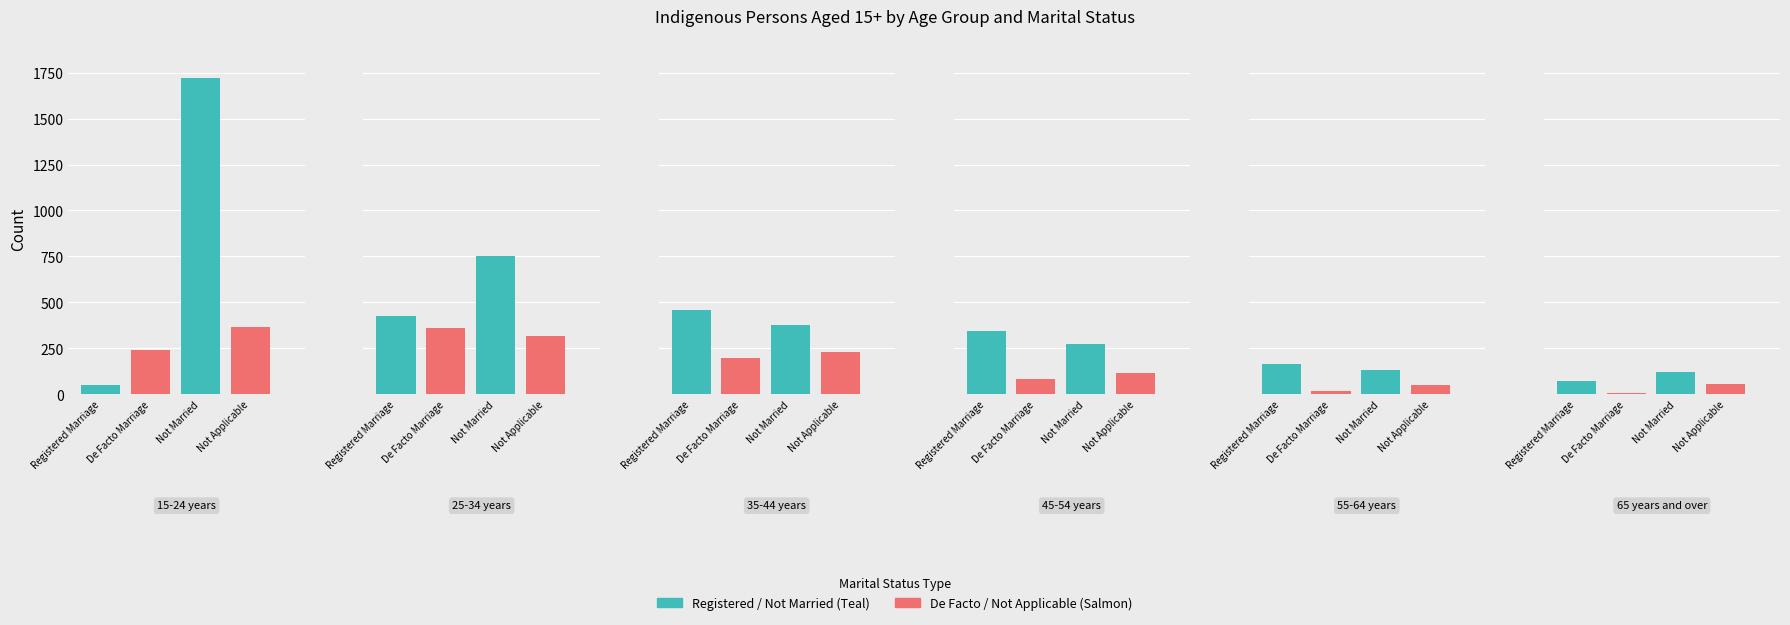

What is the spread (max minus min) of values at 65 years and over?

116